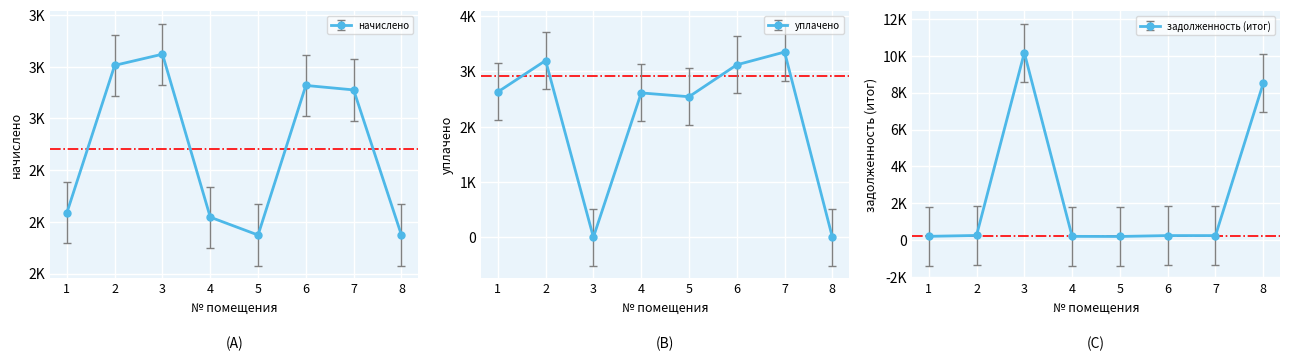

Between 5 and 7, which is larger?

7